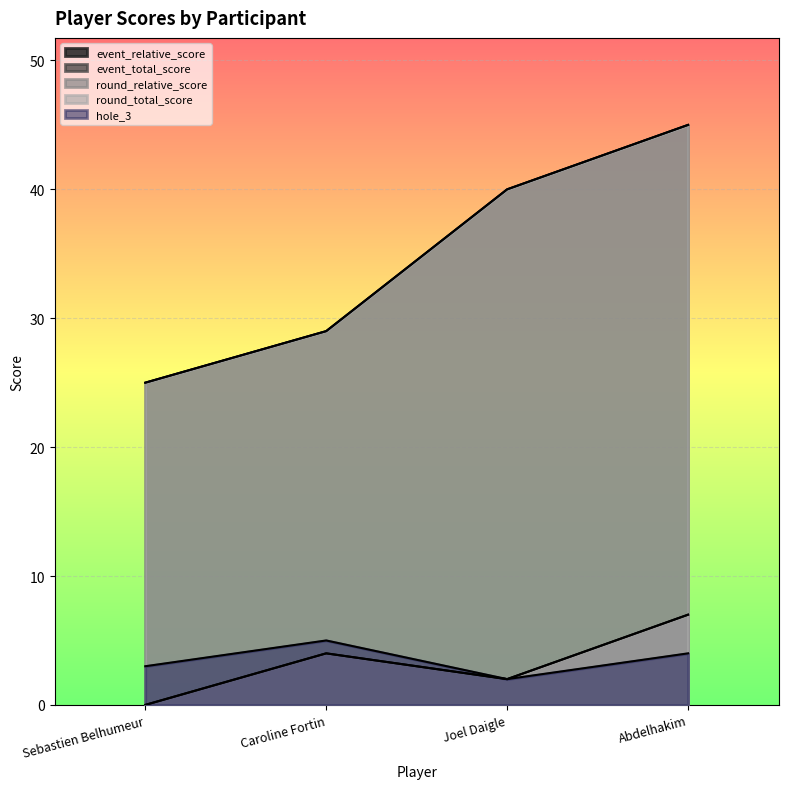

At Caroline Fortin, list the series in order from largest to smallest.

event_total_score, round_total_score, hole_3, event_relative_score, round_relative_score